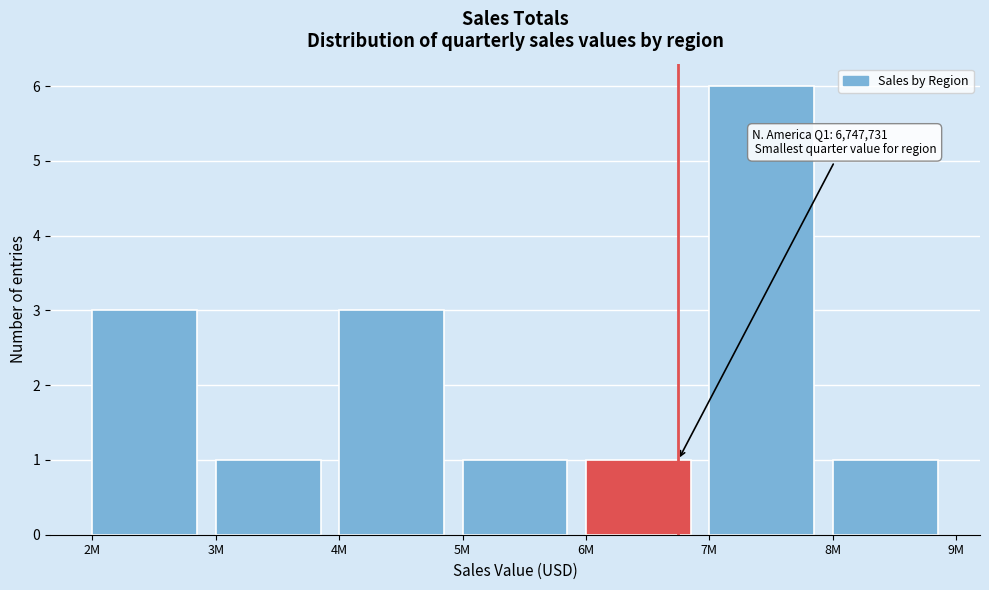

Reading left to right, list all the values displayed in this chart.

3	1	3	1	1	6	1